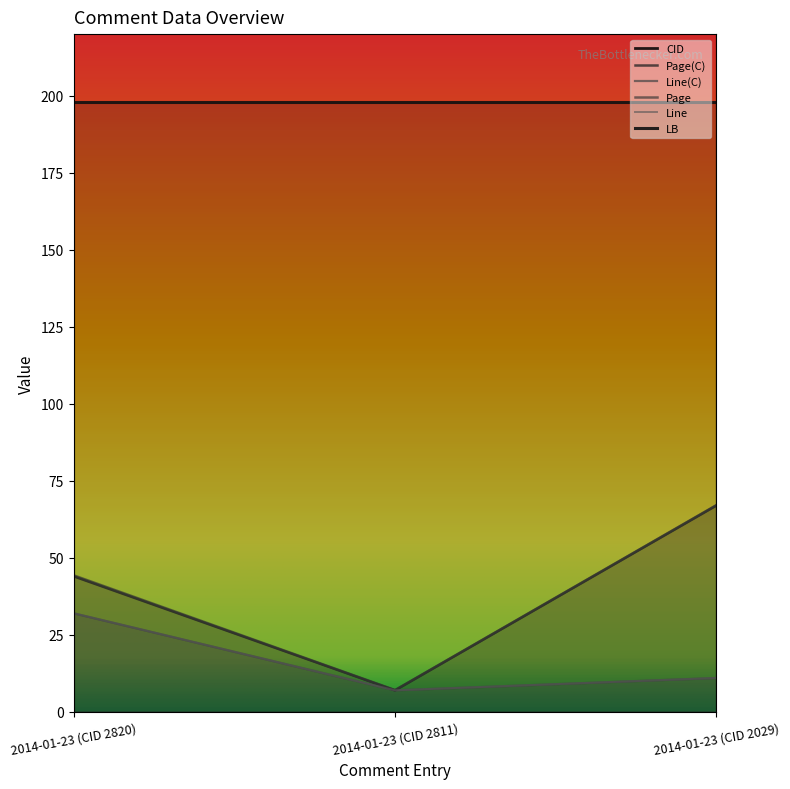

Where is Page(C) nearest to the value 37?

2014-01-23 (CID 2820)